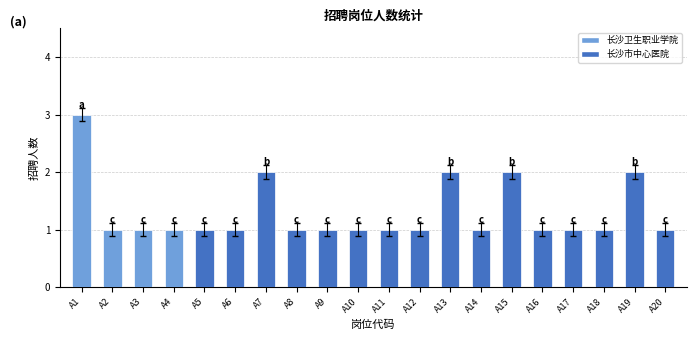

What is the ratio of the value at A12 to the value at A4?

1.0